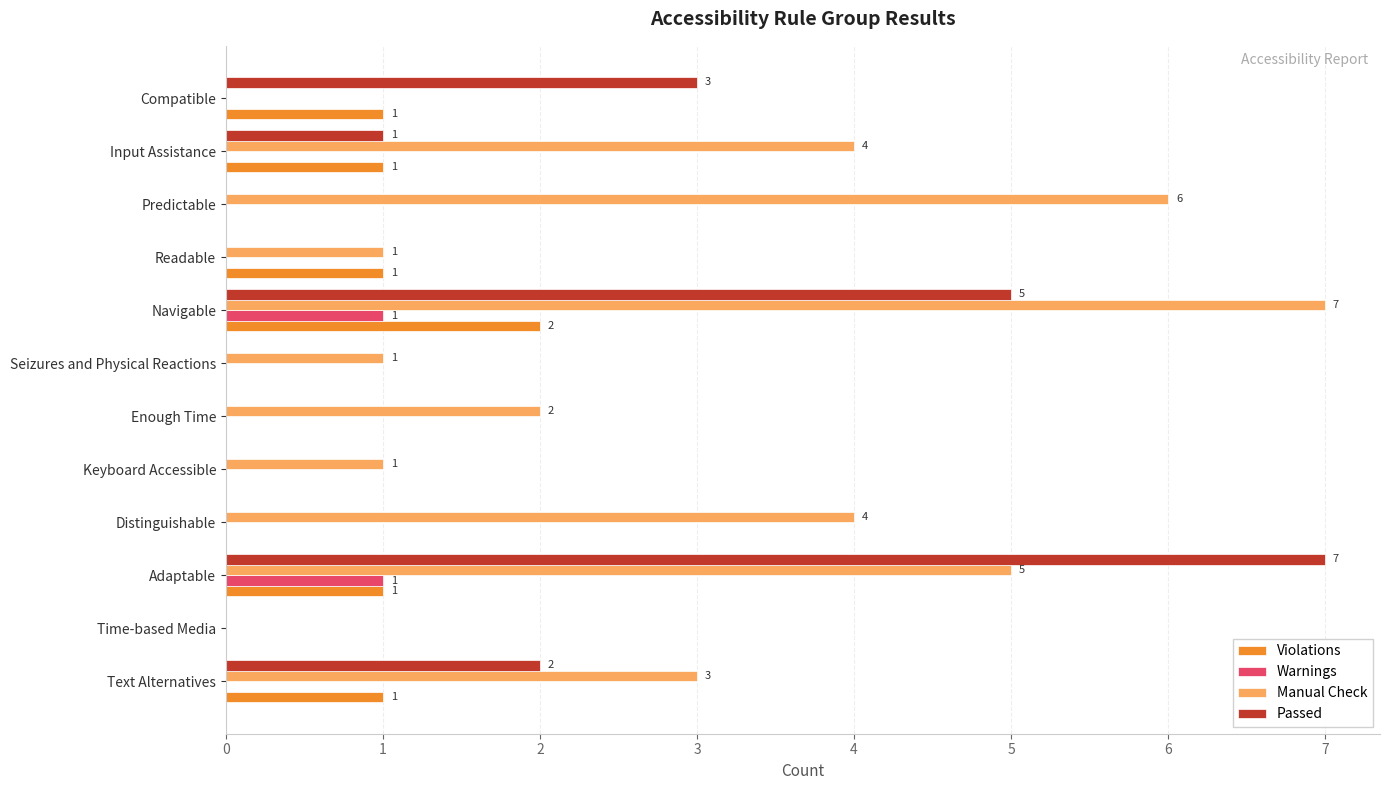

What is the sum of all Manual Check values?

34